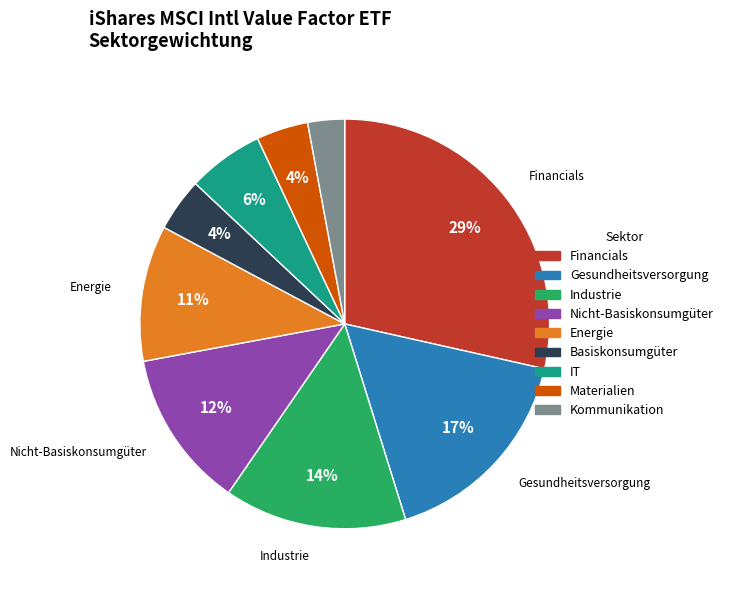

True or false: Nicht-Basiskonsumgüter accounts for 12% of the total.

True